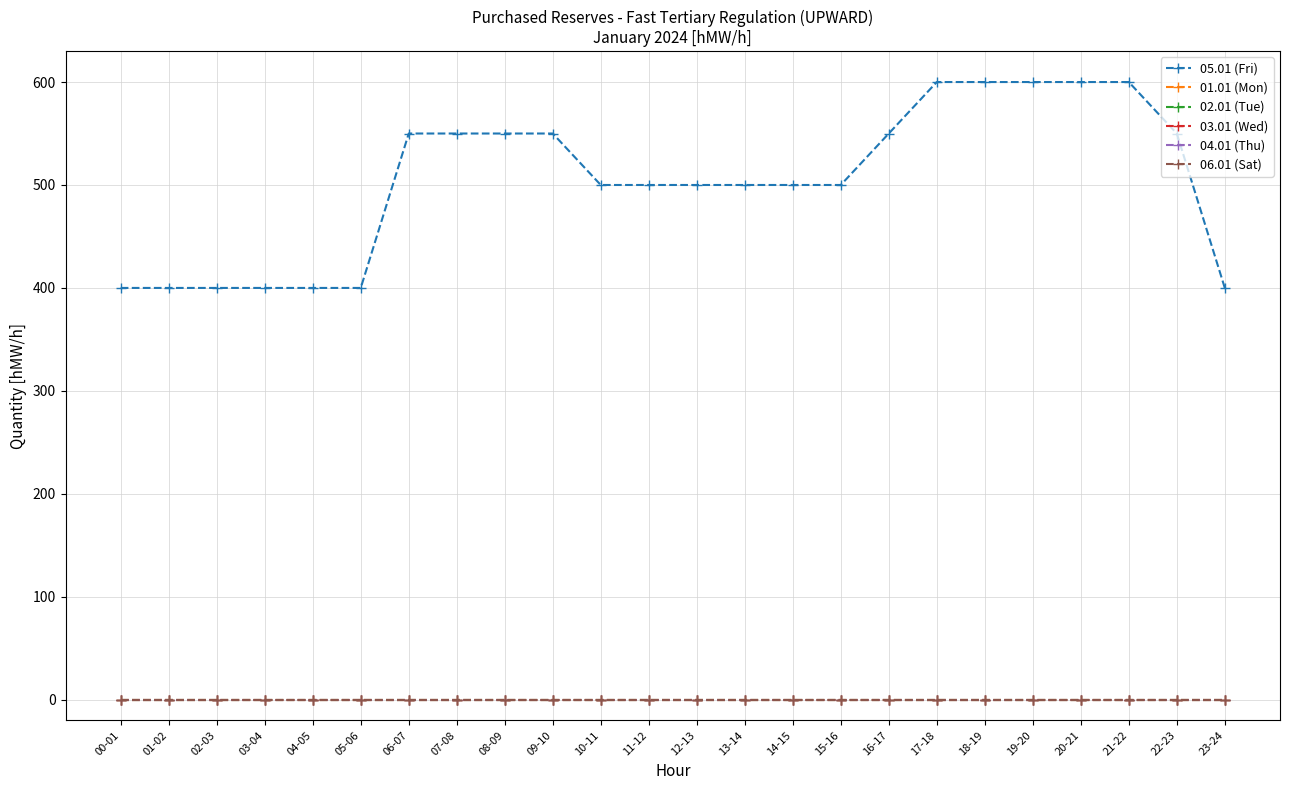

Is this an area chart (filled region under the line)?

No